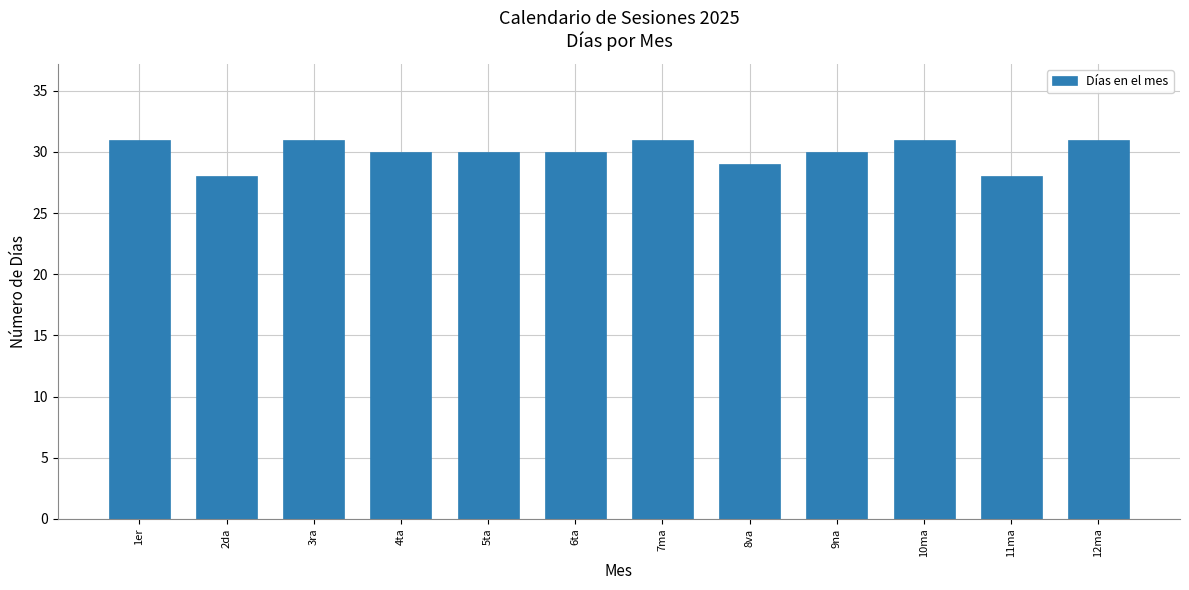

Where is the data nearest to the value 29?

8va